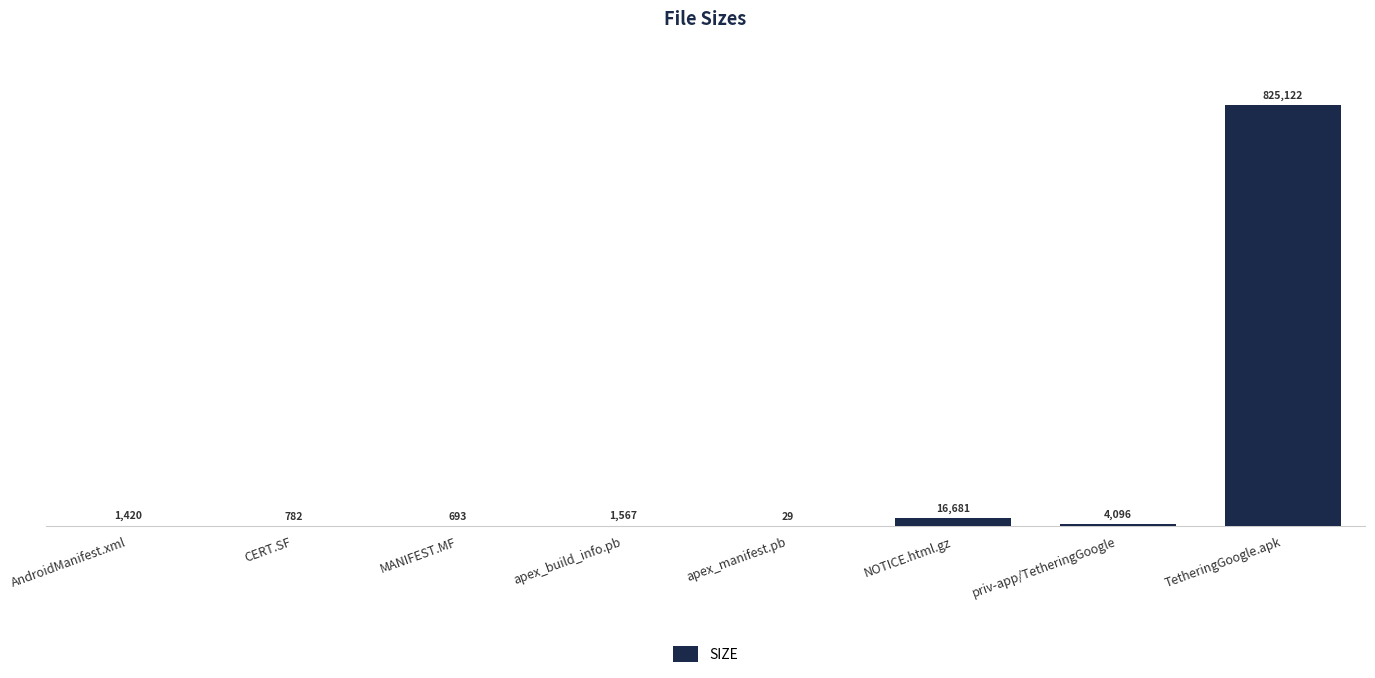

Where is the data nearest to the value 412575?

NOTICE.html.gz